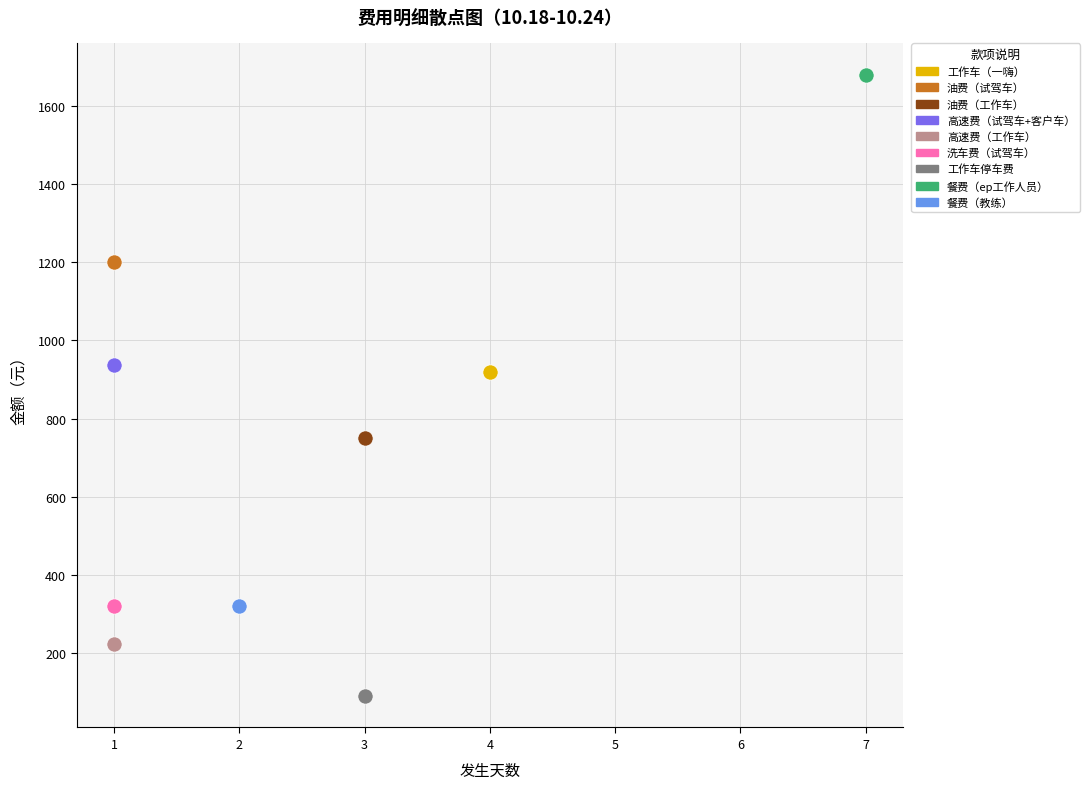

What are all the series names shown in the legend?

工作车（一嗨）, 油费（试驾车）, 油费（工作车）, 高速费（试驾车+客户车）, 高速费（工作车）, 洗车费（试驾车）, 工作车停车费, 餐费（ep工作人员）, 餐费（教练）